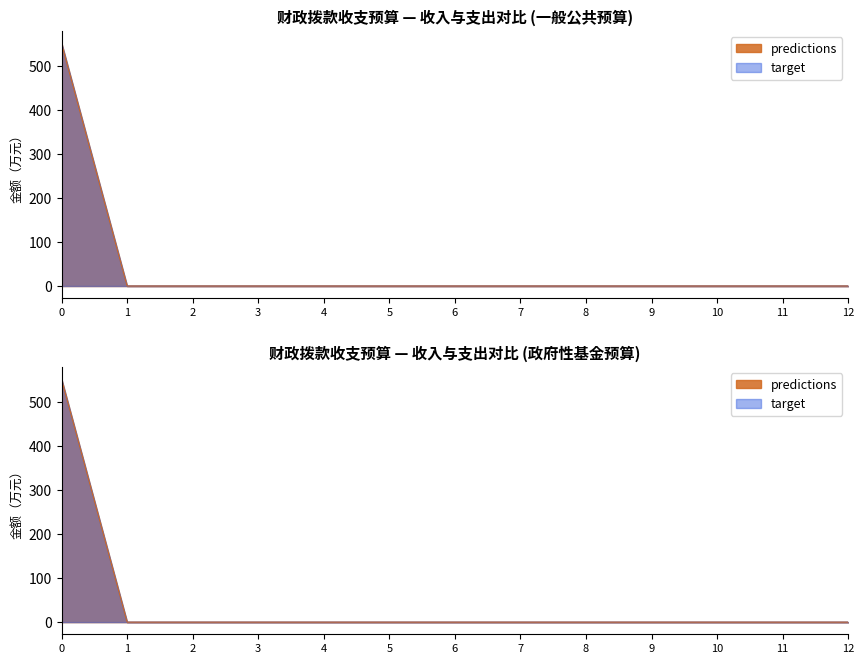

What is the maximum value shown in the chart?

552.2